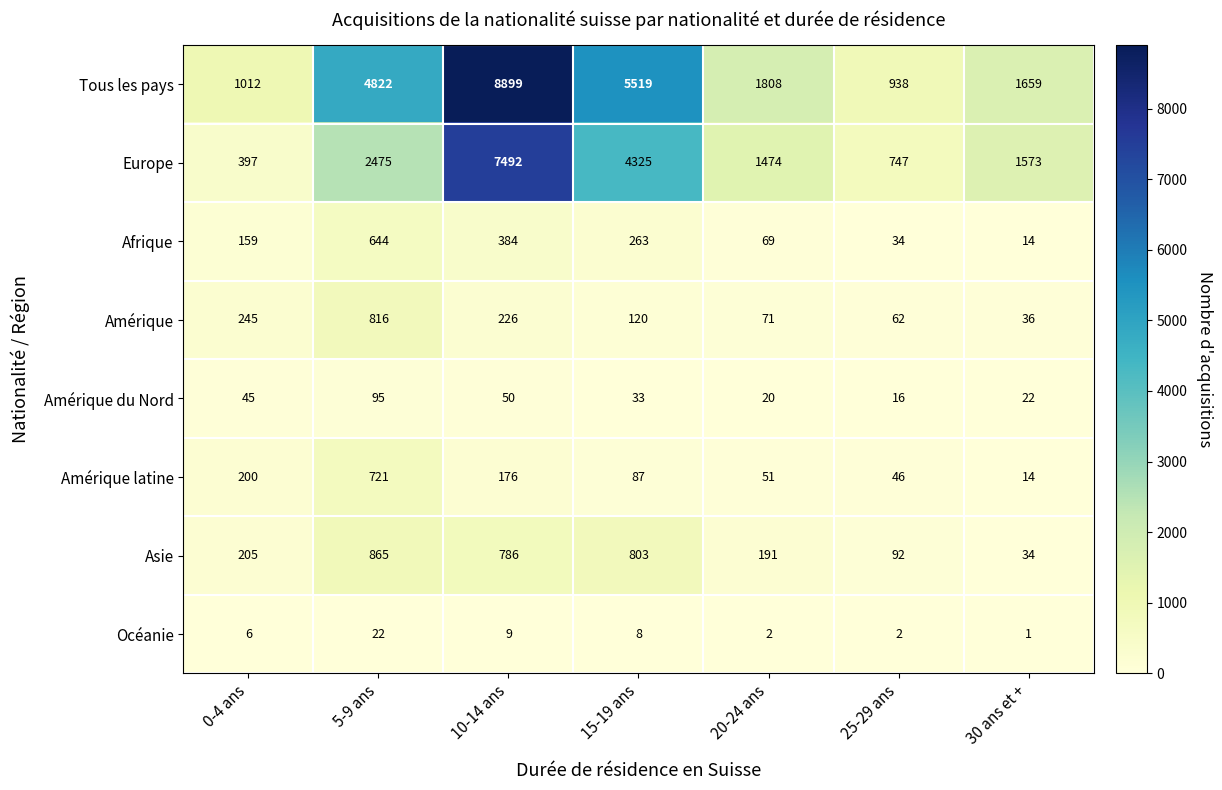

What is the approximate value of Océanie at 10-14 ans, to the nearest 5?

10